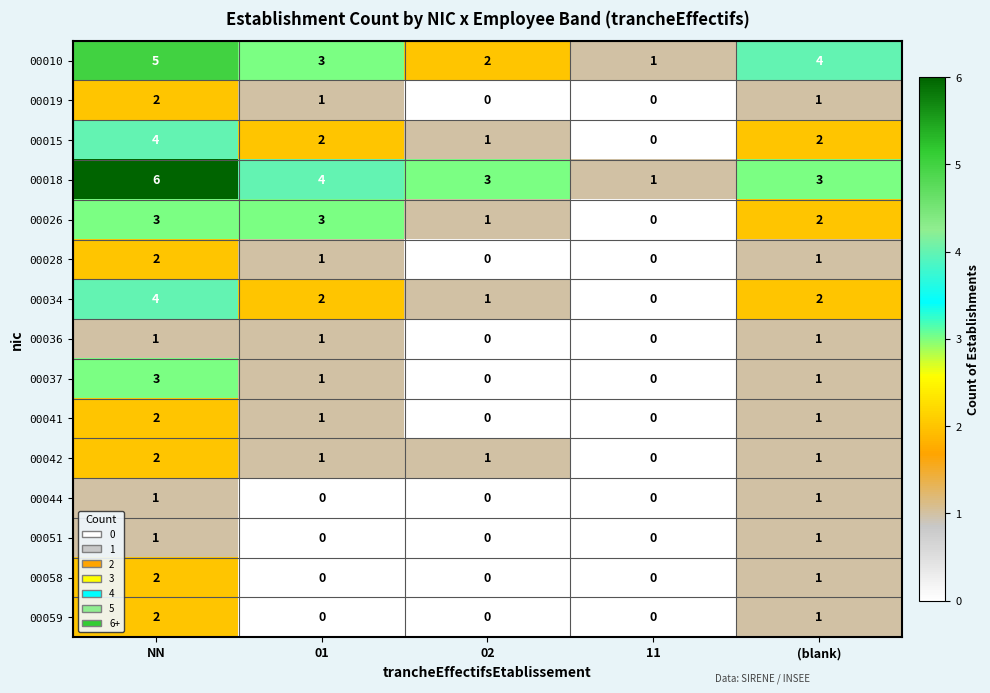

At which category does the chart reach its peak across all series?

NN